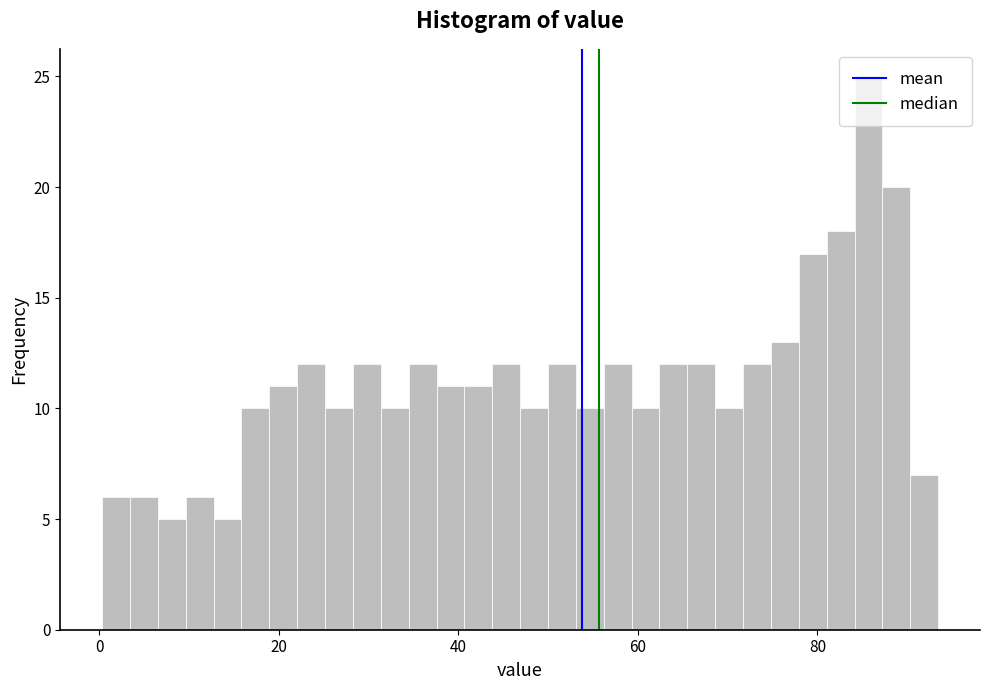

Around what value on the x-axis is the tallest bar? Give the approximate position of its centre, as read against the axis.

86